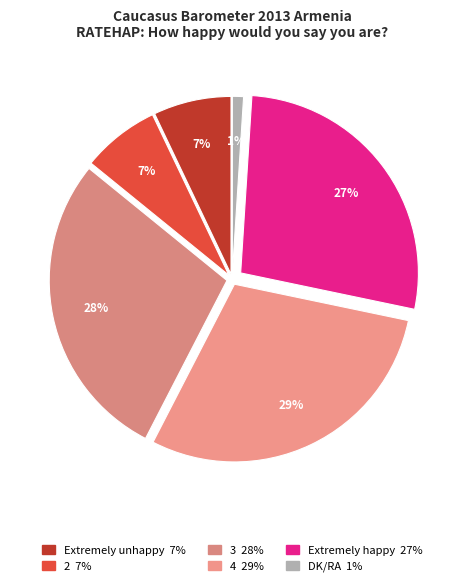

To the nearest percent, what is the average slice percentage?

17%